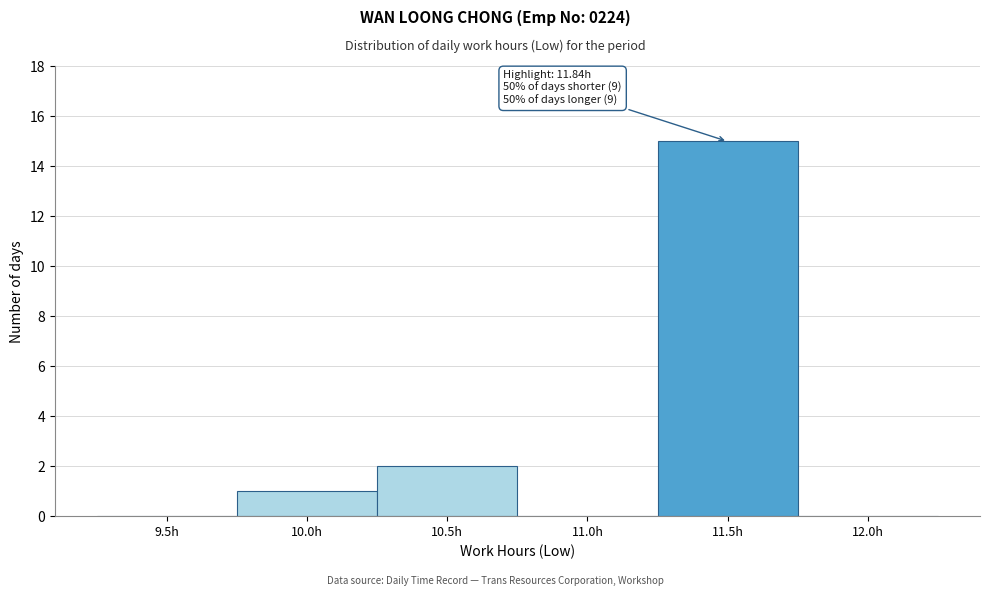

Reading right to left, extract all data points from this chart.

12.0h=0	11.5h=15	11.0h=0	10.5h=2	10.0h=1	9.5h=0